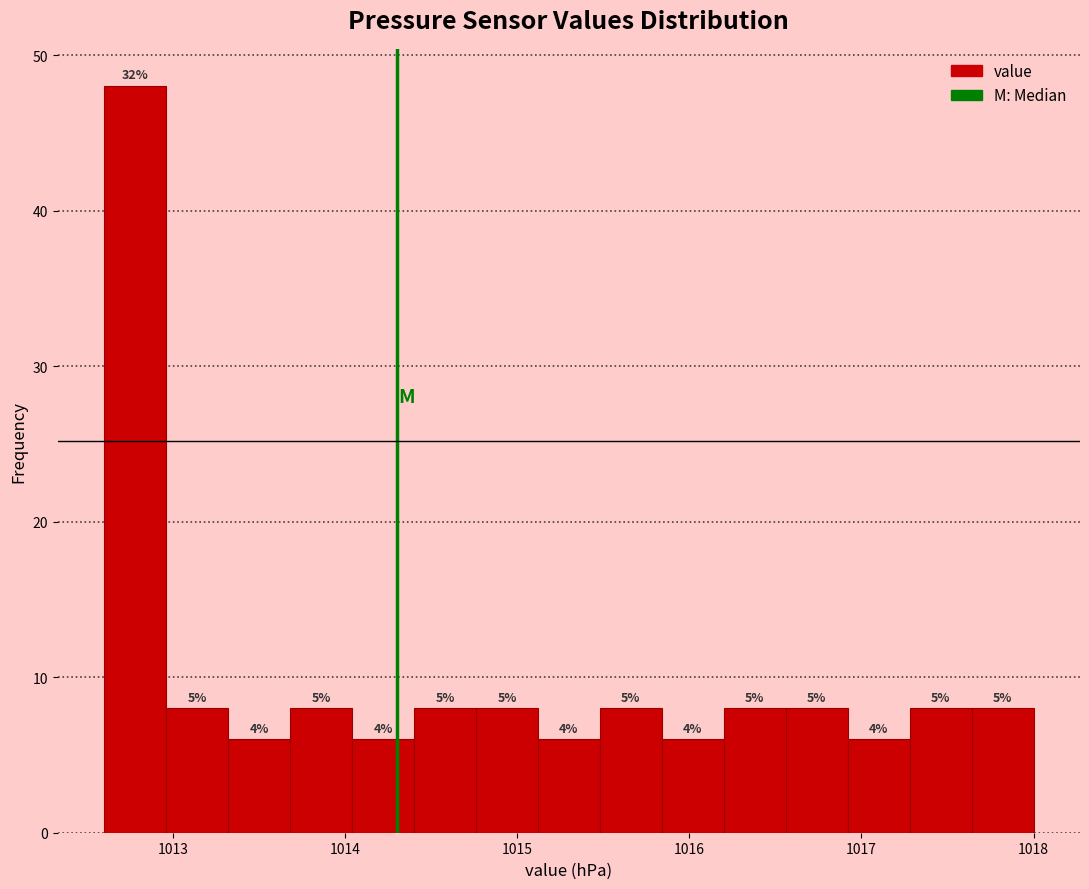

Read against the x-axis, roughly where is the centre of the tallest bar?

1012.8